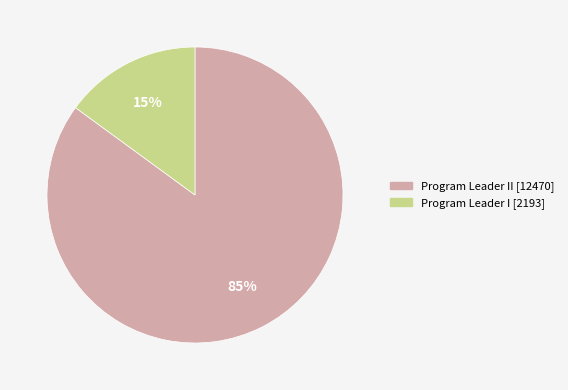

To the nearest percent, what is the difference between the largest and smallest slice percentages?

70%